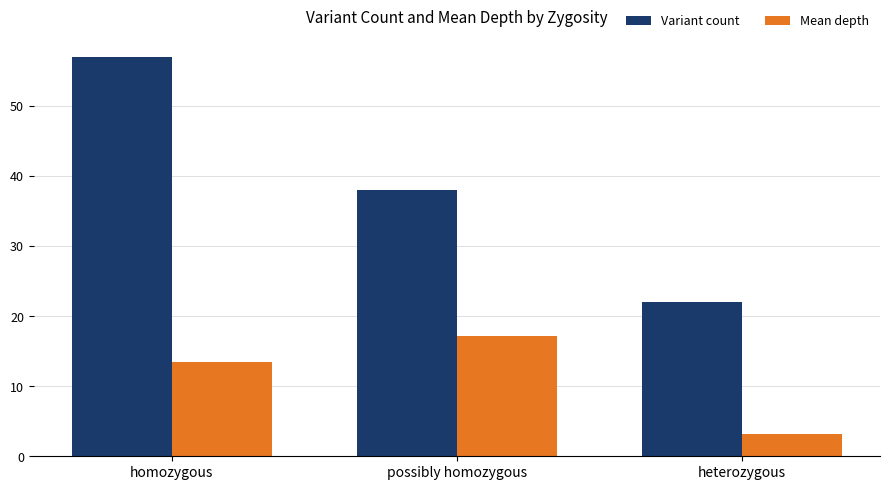

What is the total value across all series at homozygous?

70.5